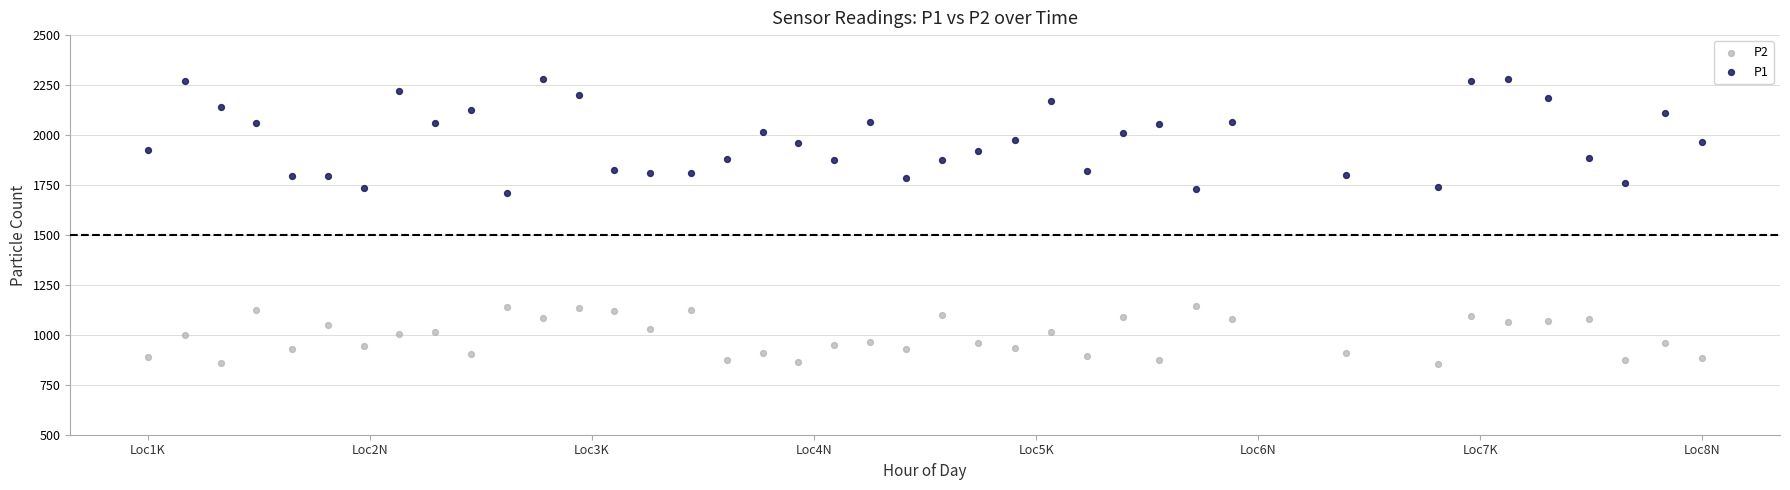

Which series has the widest spread of Y values?

P1